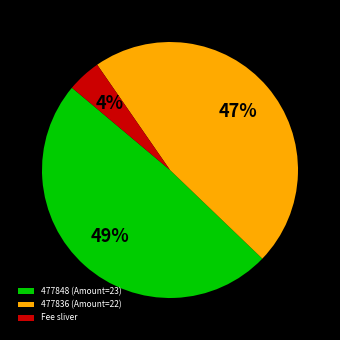

Does 477848 (Amount=23) account for over 50% of the chart?

No